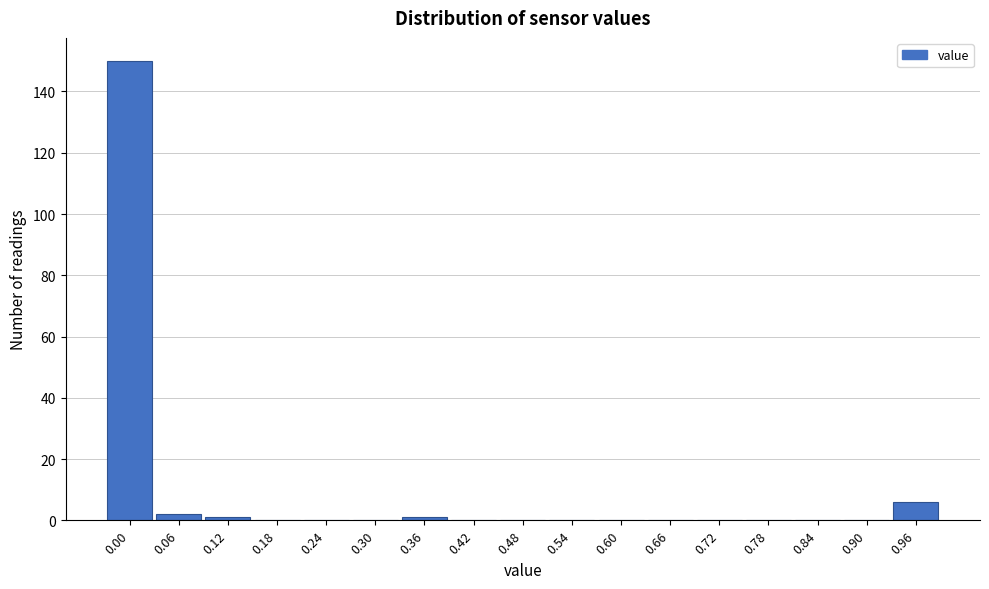

Reading left to right, what are all the values shown in this chart?

0.00=150	0.06=2	0.12=1	0.18=0	0.24=0	0.30=0	0.36=1	0.42=0	0.48=0	0.54=0	0.60=0	0.66=0	0.72=0	0.78=0	0.84=0	0.90=0	0.96=6